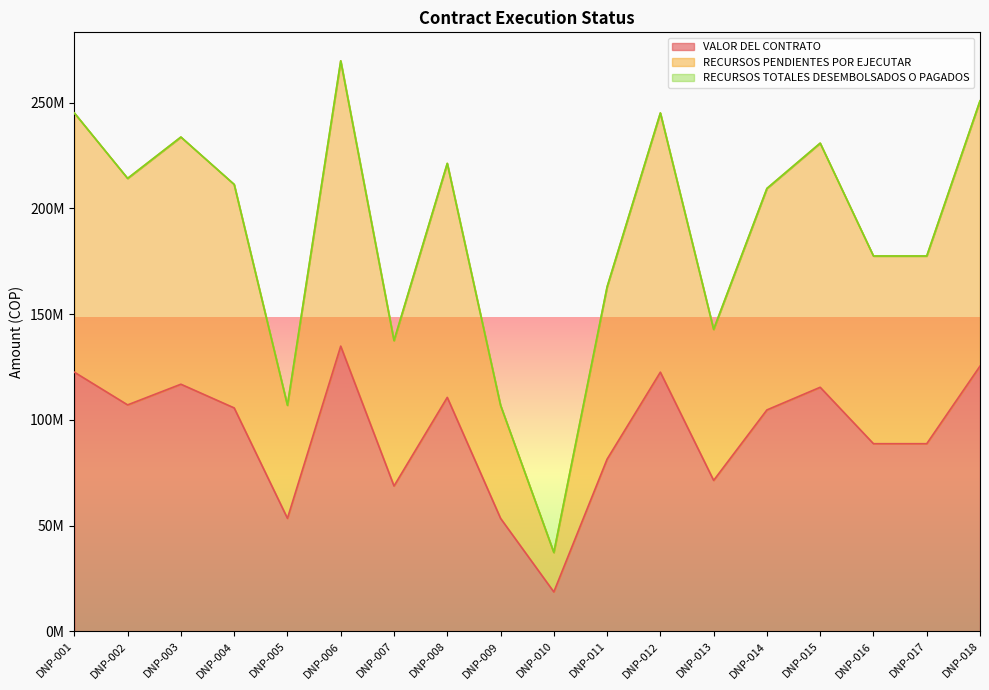

What is the difference between the maximum and minimum values in the VALOR DEL CONTRATO series?

116223972